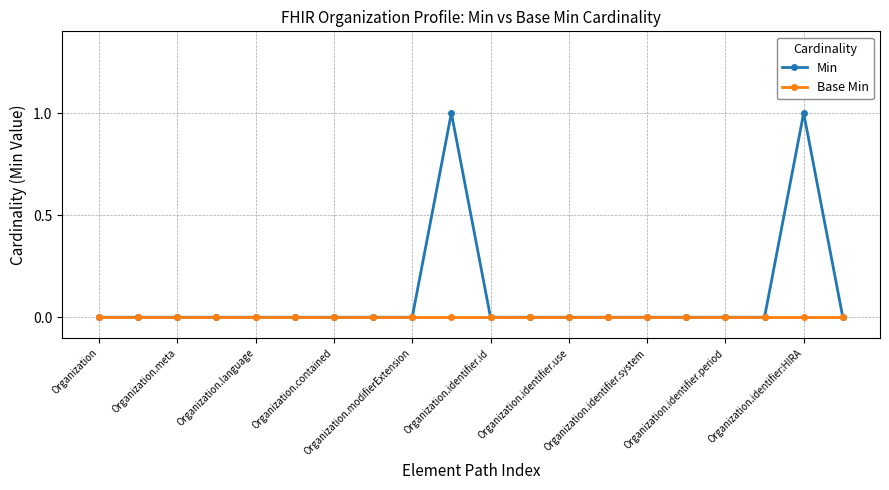

Which series has the widest spread of values?

Min